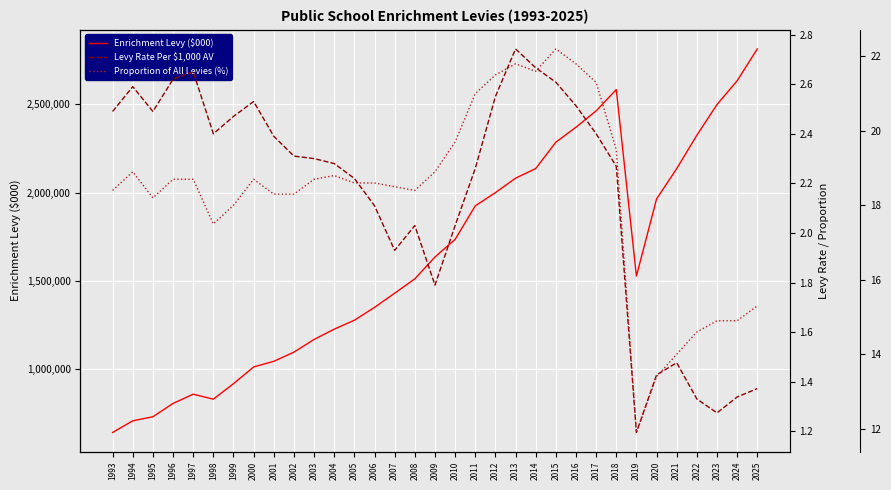

At which category does Enrichment Levy ($000) reach its first local peak?

1997